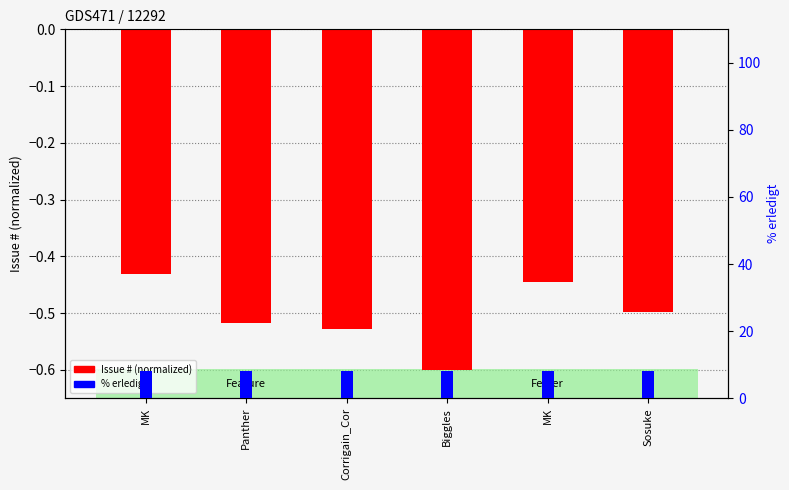

Reading right to left, extract all data points from this chart.

Issue # (normalized): -0.5	-0.4	-0.6	-0.5	-0.5	-0.4
% erledigt: 8.0	8.0	8.0	8.0	8.0	8.0